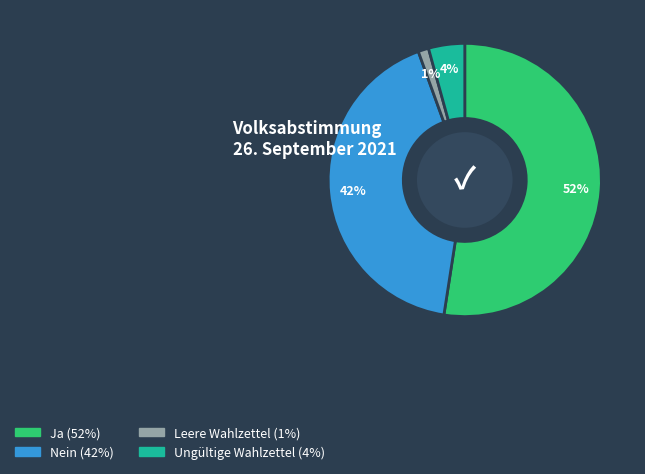

How many segments does this pie chart have?

4